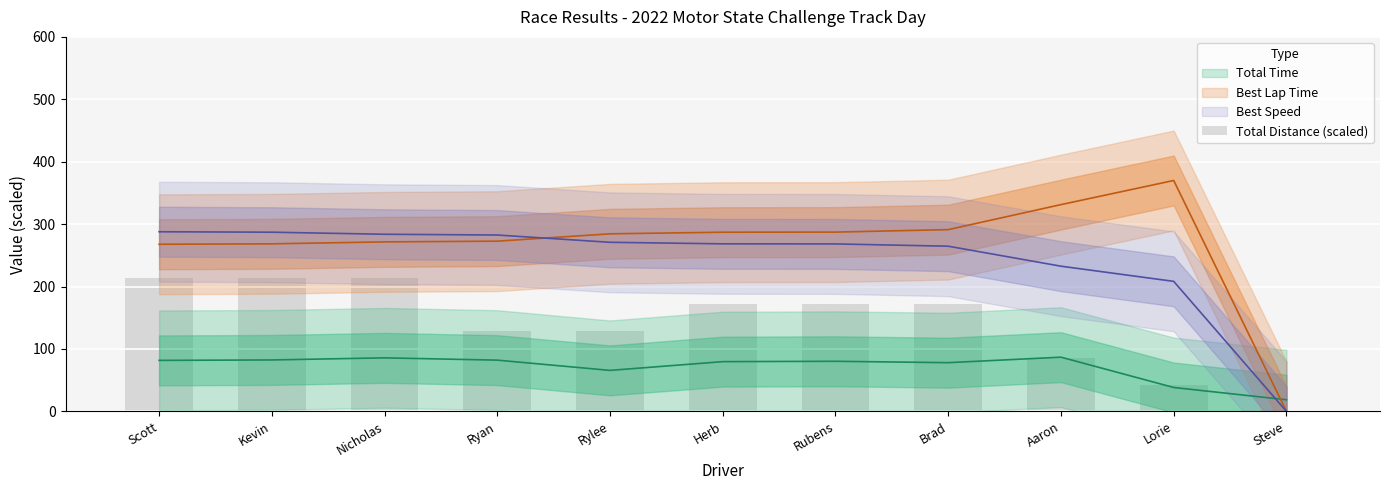

Which category has the lowest value across all series?

Steve